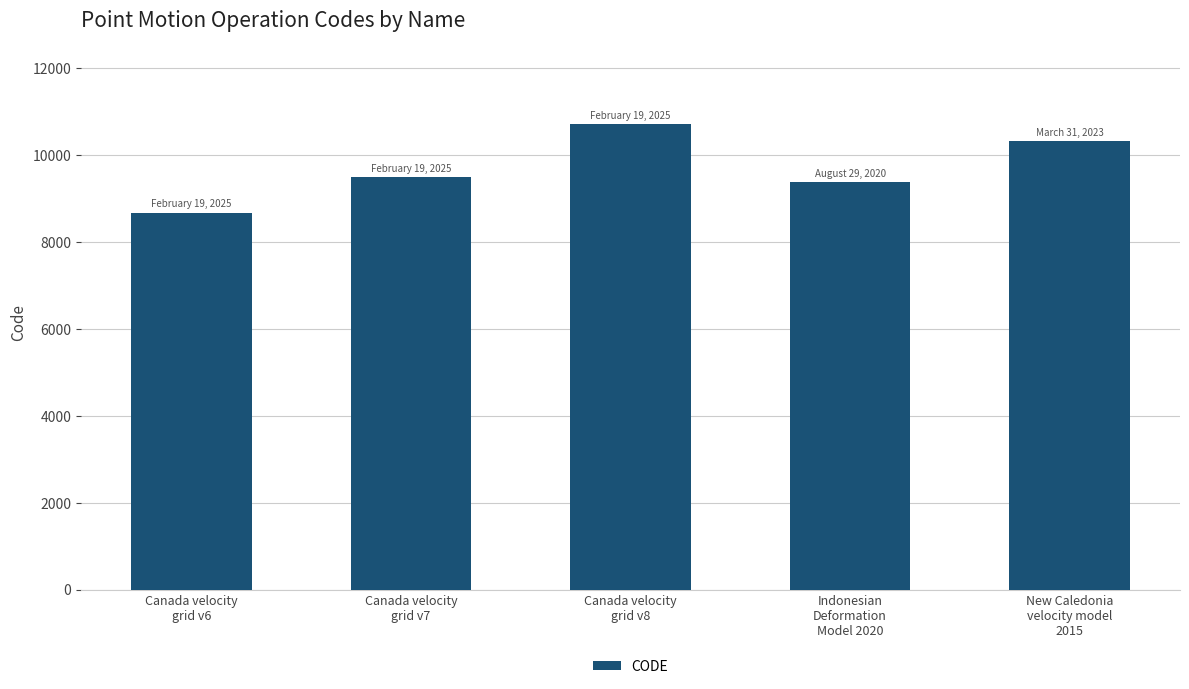

What position from the right is New Caledonia
velocity model
2015?

1